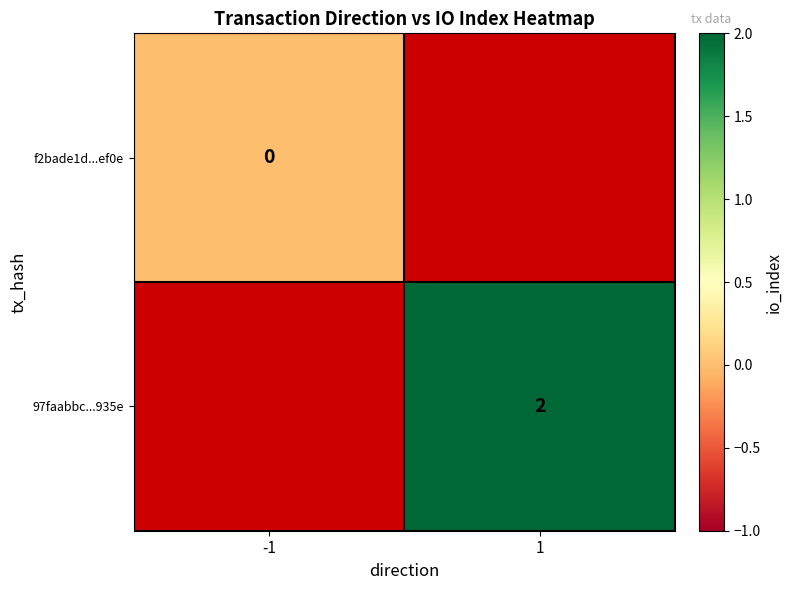

The value of 97faabbc...935e at 1 is 2. True or false?

True